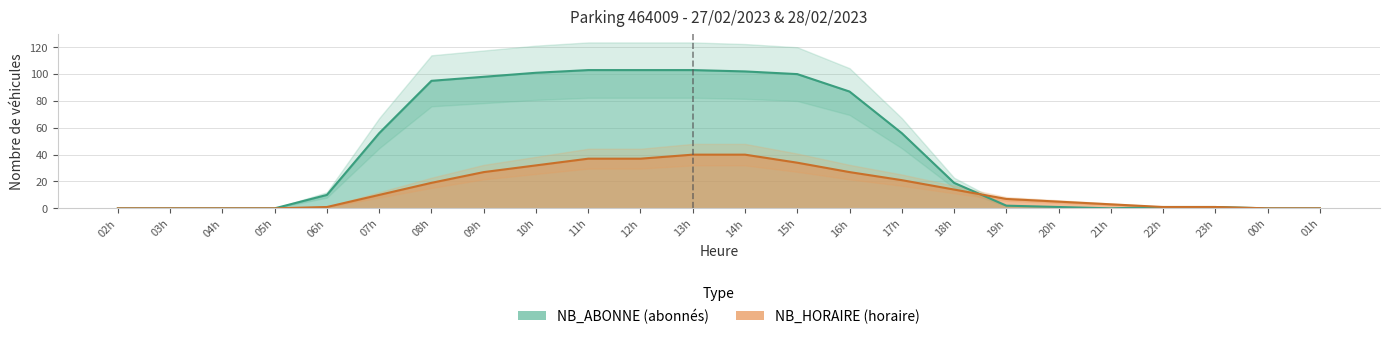

What is the sum of all NB_HORAIRE values?

356